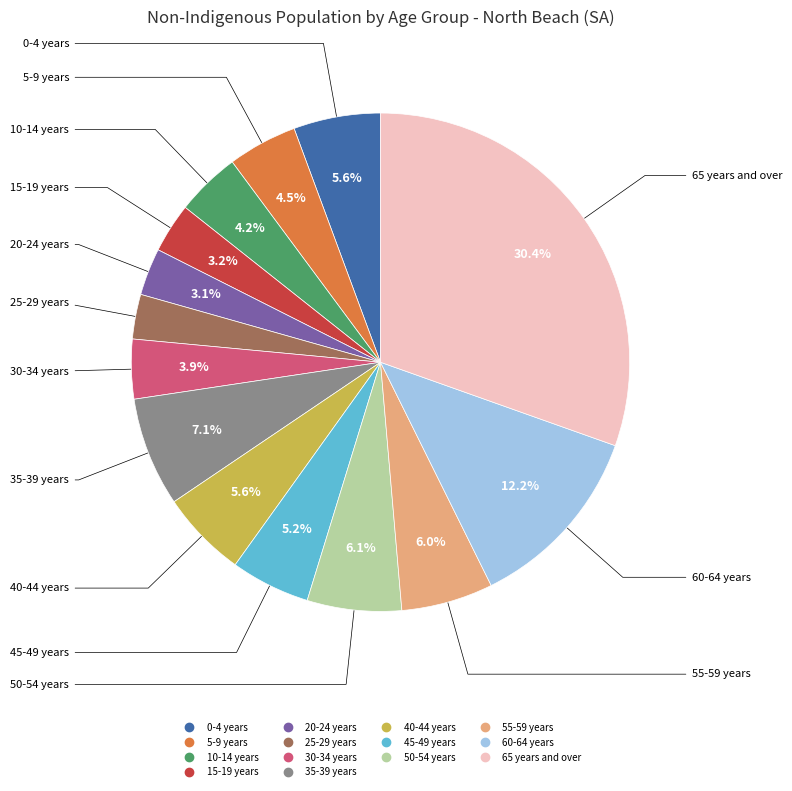

To the nearest percent, what portion does 60-64 years represent?

12%